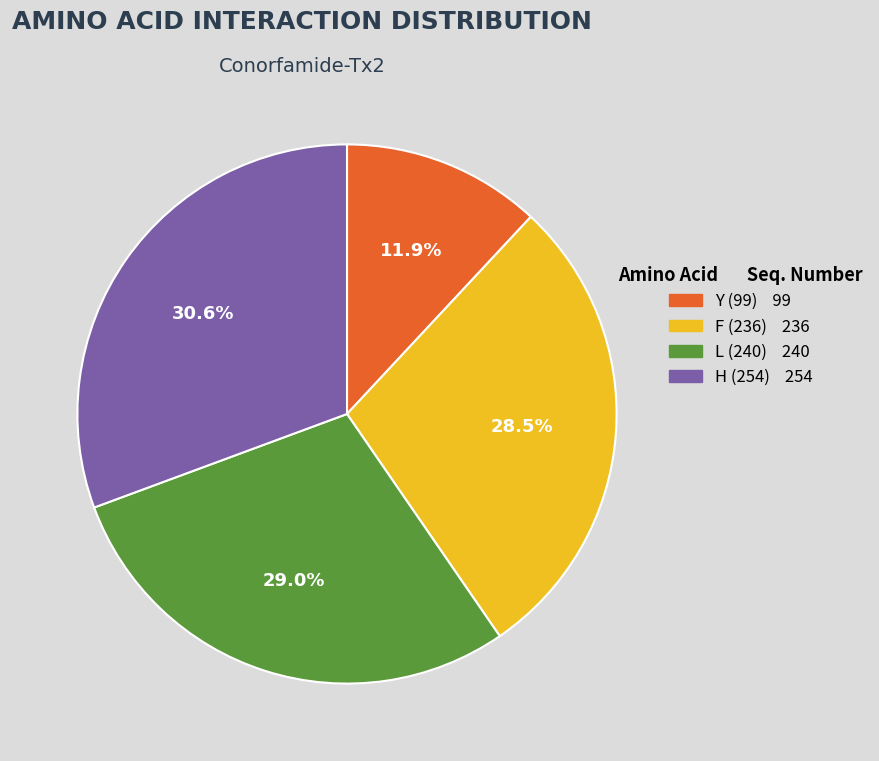

To the nearest percent, what percentage of the pie is L (240)?

29%